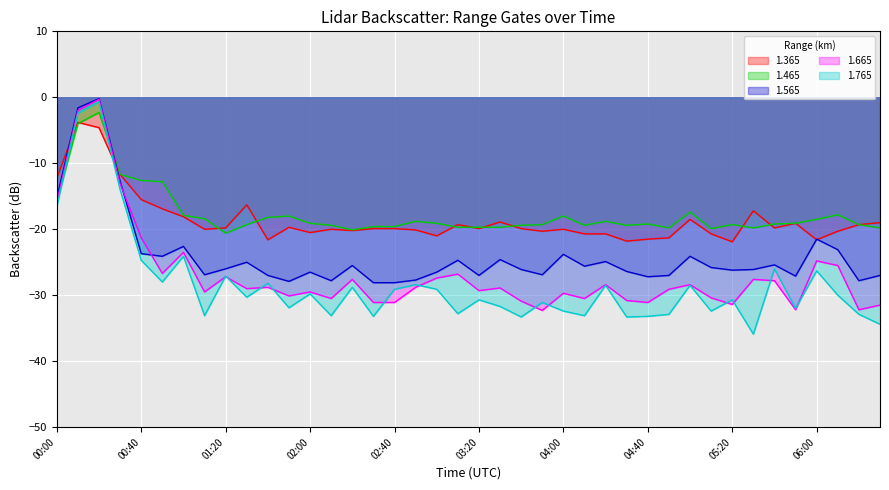

How many data points does each series have?

40